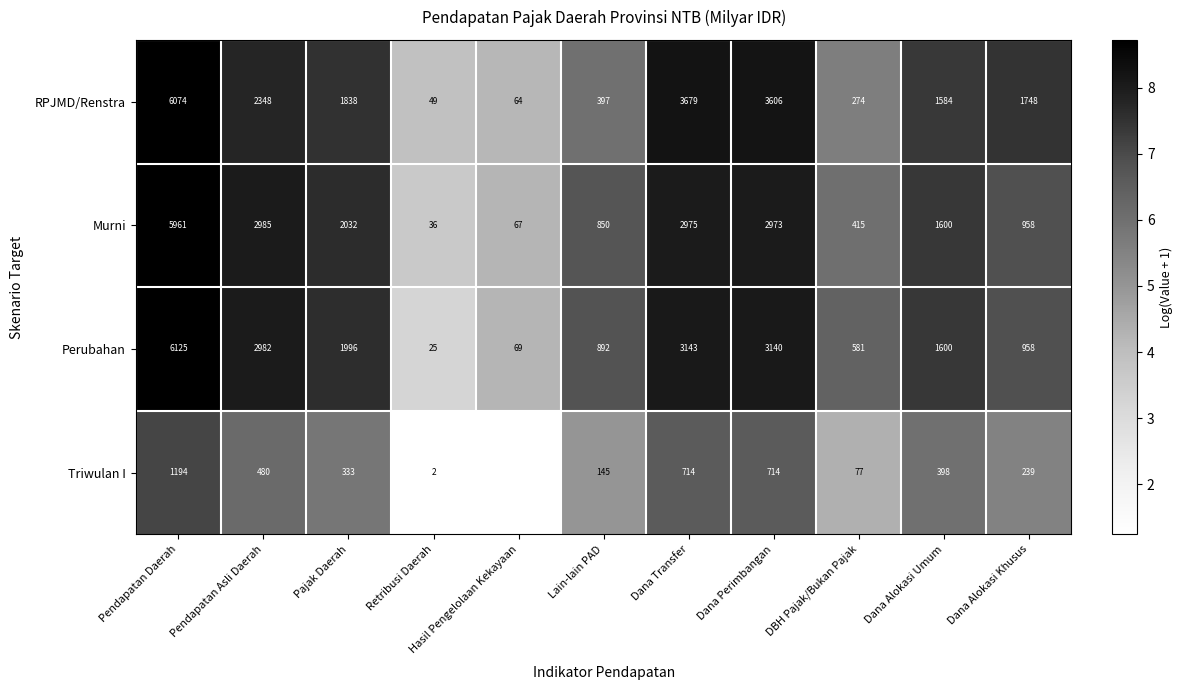

The RPJMD/Renstra series shows 1.5 at DBH Pajak/Bukan Pajak. True or false?

False